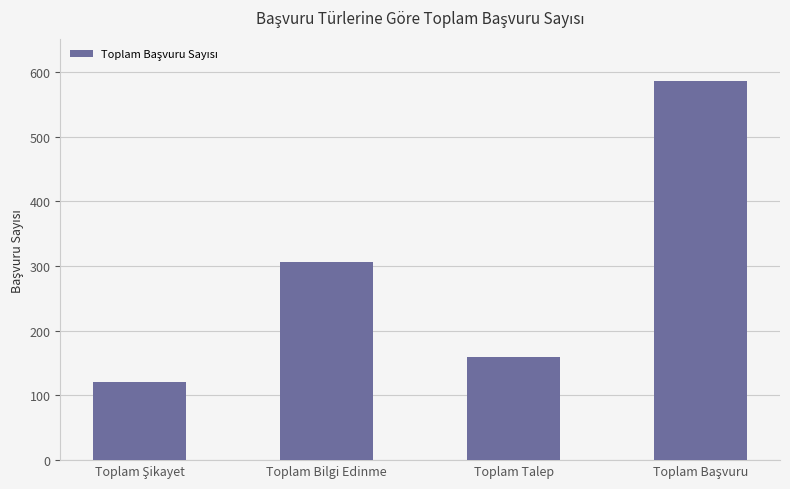

What is the value of the 4th bar from the left?

586